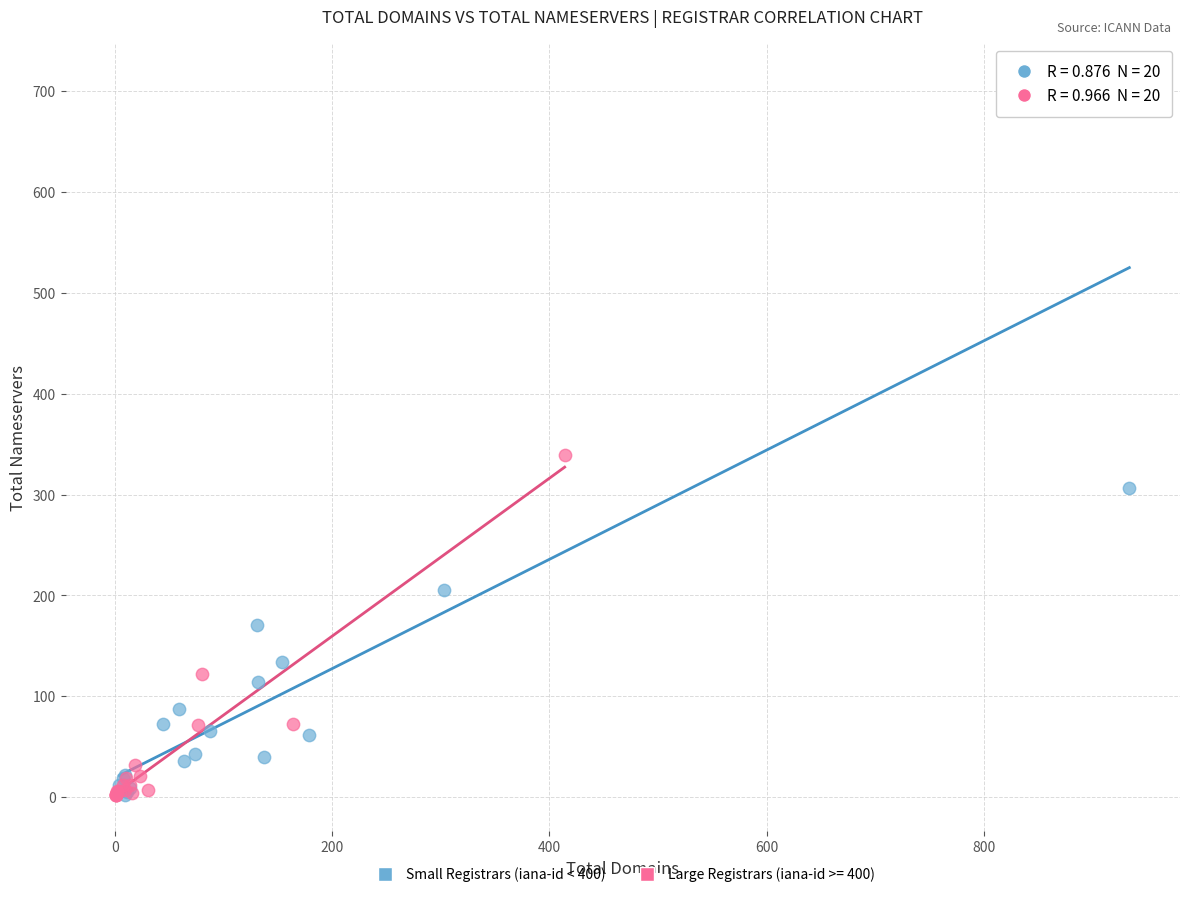

Which series contains the highest Y value?

Small Registrars (iana-id < 400)